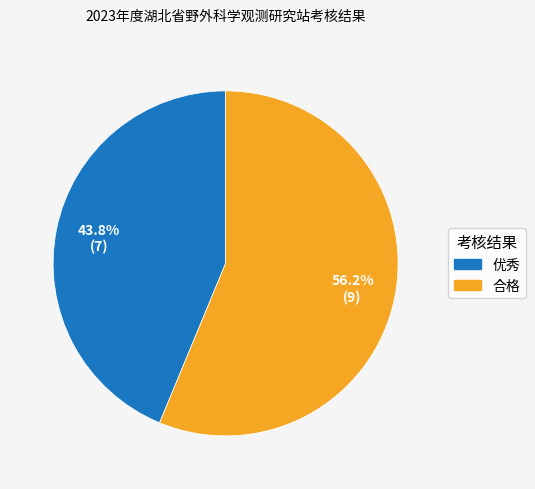

How many slices are in this pie chart?

2